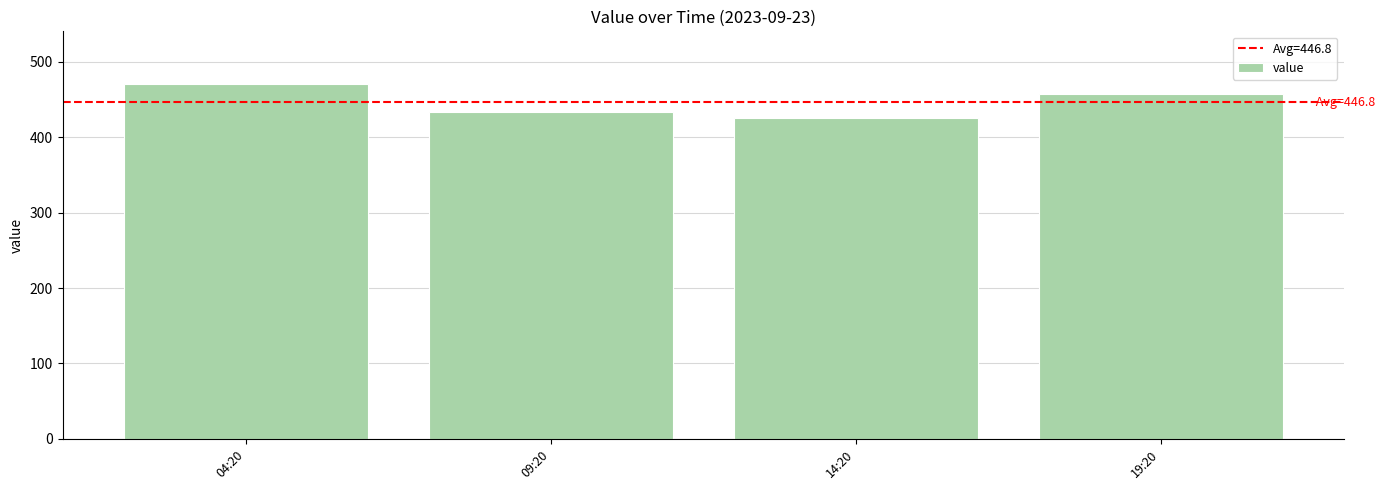

Does the chart contain any negative values?

No